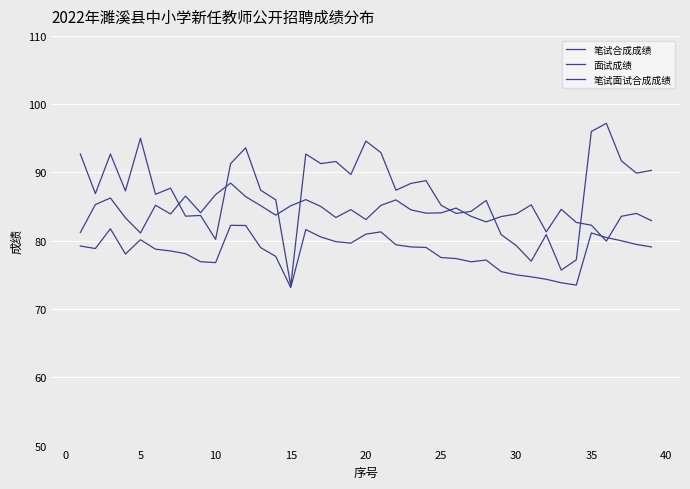

Does the chart display data point markers on the line(s)?

No